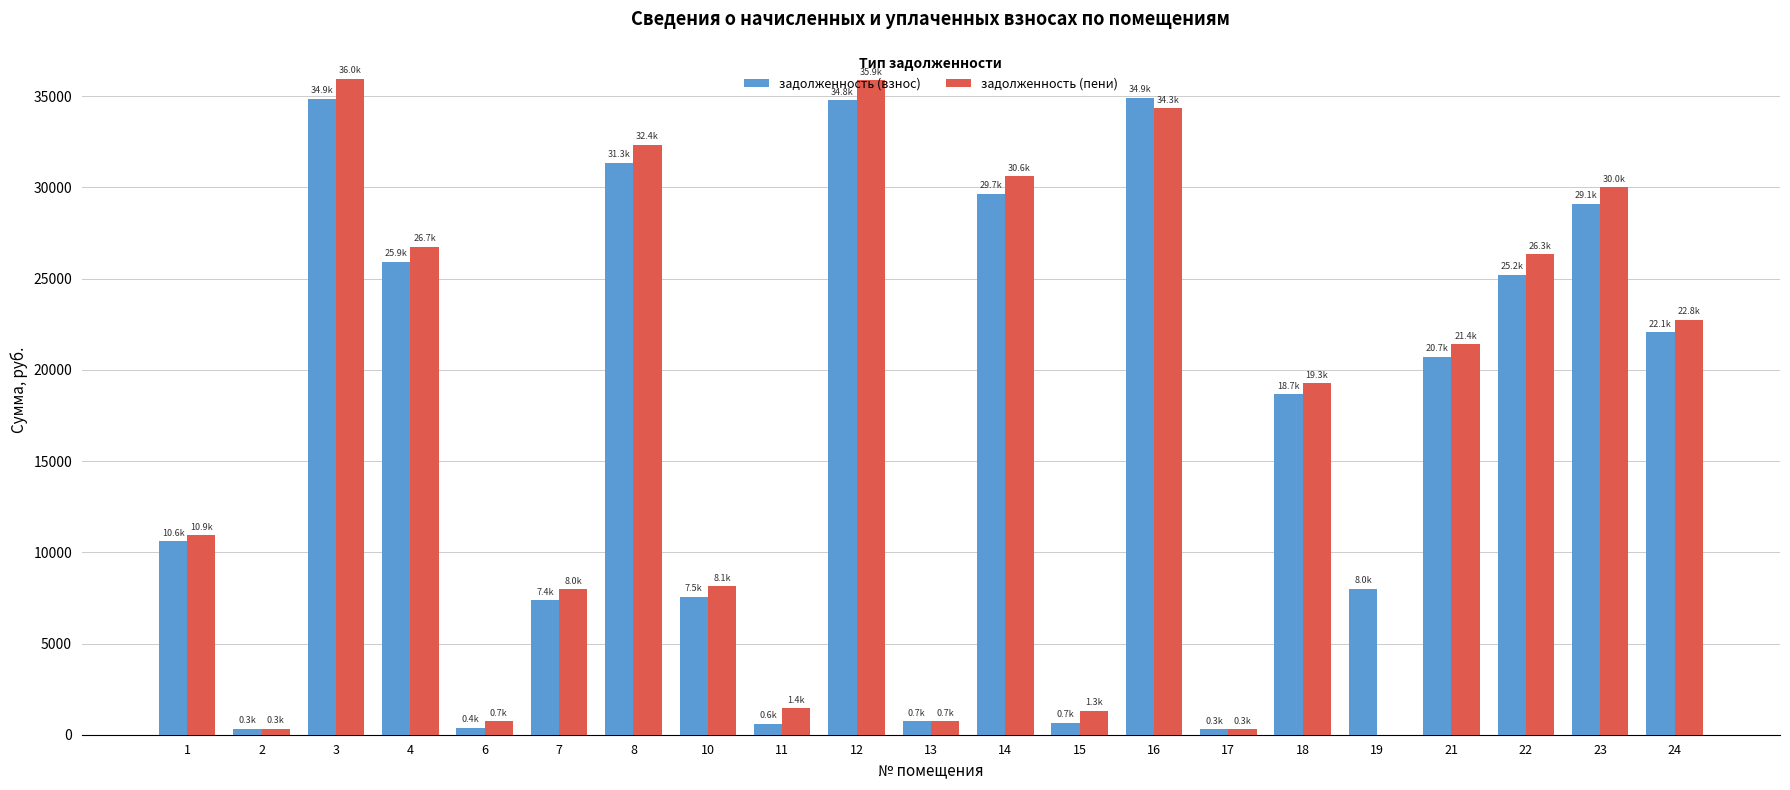

The value of задолженность (взнос) at 4 is 25914.2. True or false?

True